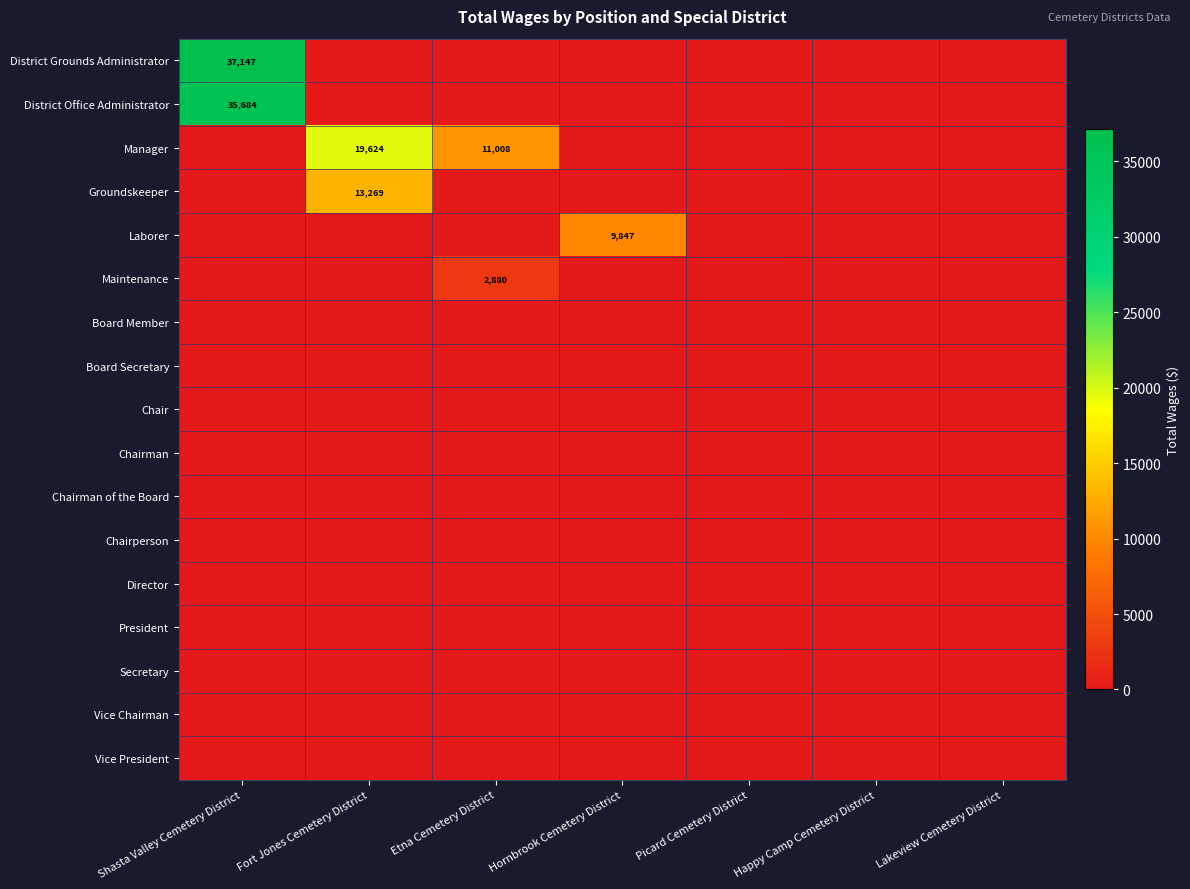

At how many categories does at least one series exceed 30384?

1